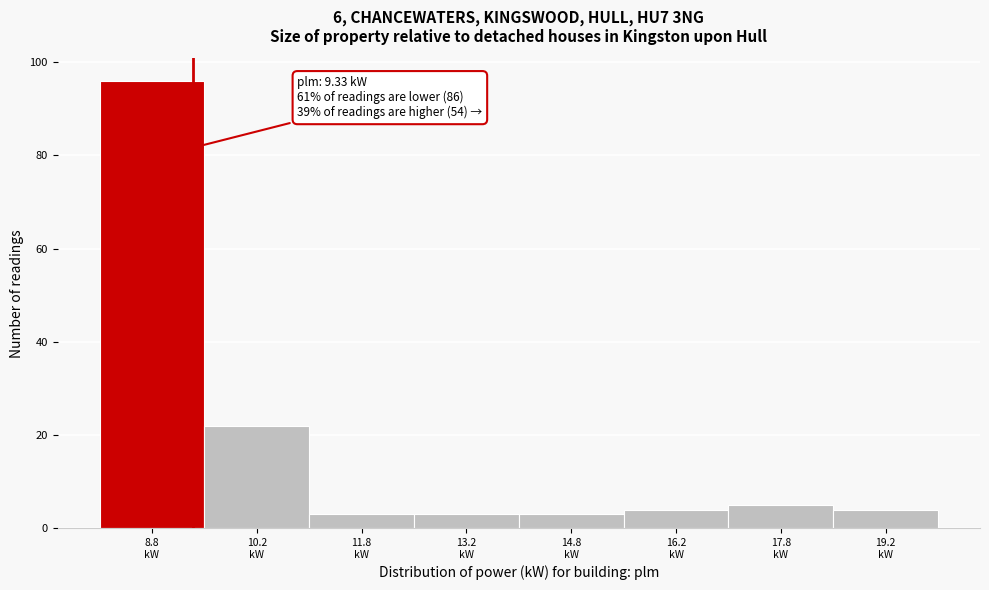

Over which range of the x-axis is the bar tallest?

8.0 to 9.5